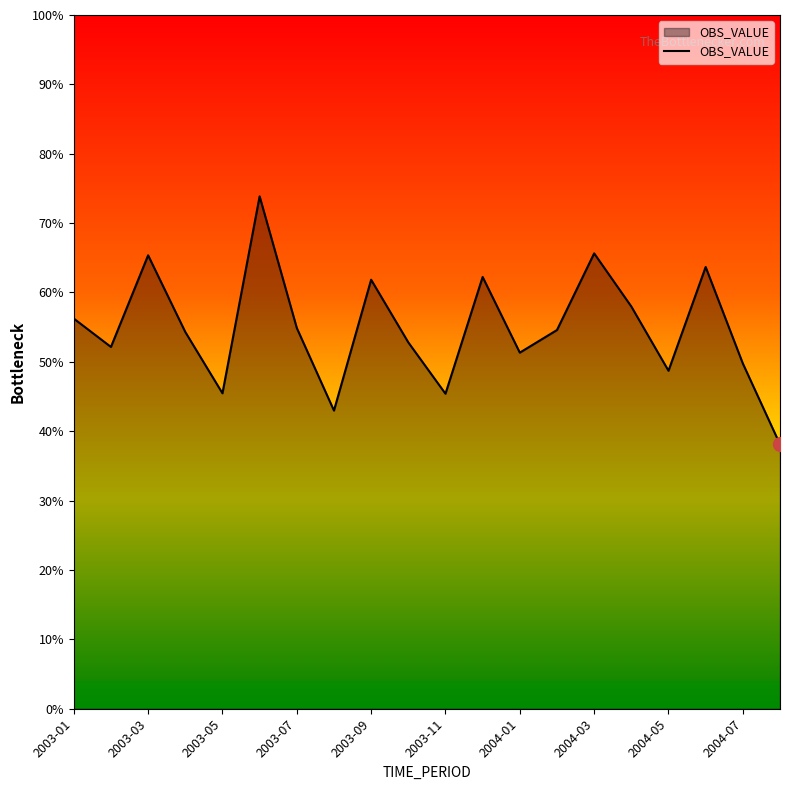

Where is the data nearest to the value 5598?

2003-01